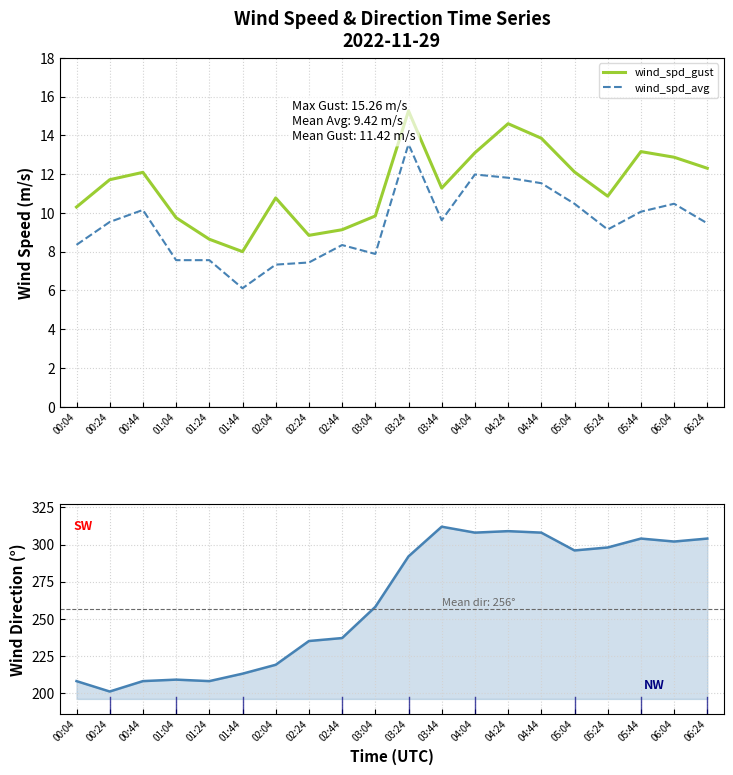

Read the wind_spd_gust value at 03:44.

11.3